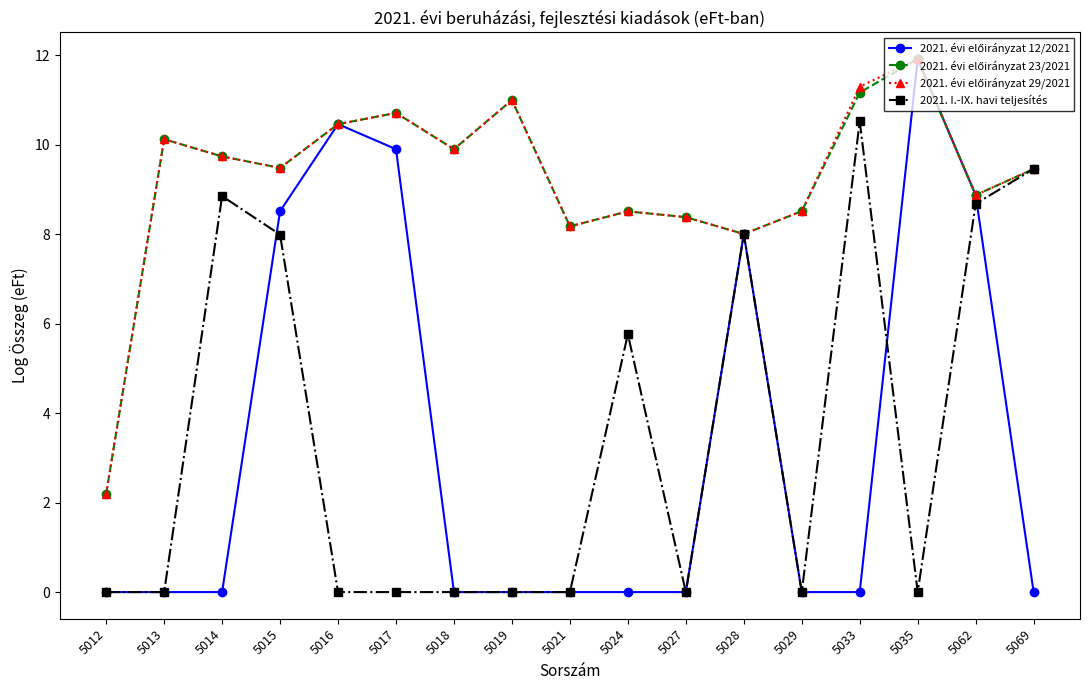

True or false: 2021. I.-IX. havi teljesítés has more than 2 points higher than both neighbors.

True